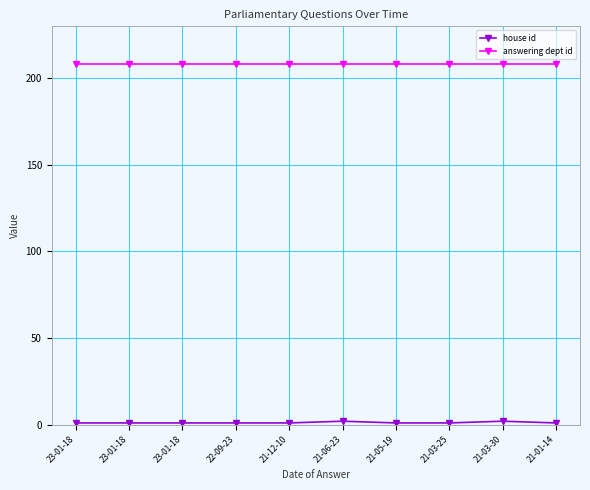

What is the sum of the answering dept id values at 21-03-25 and 22-09-23?

416